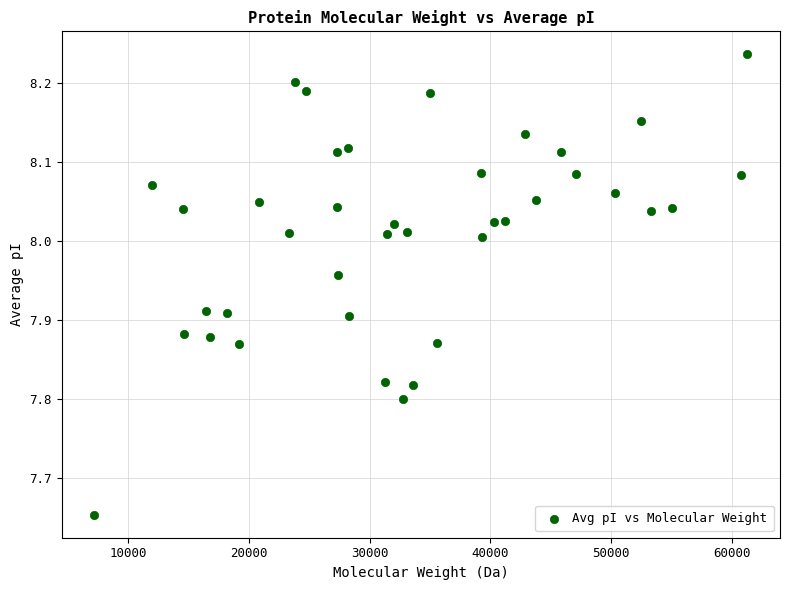

What is the range of X values (max minus min)?

54016.5